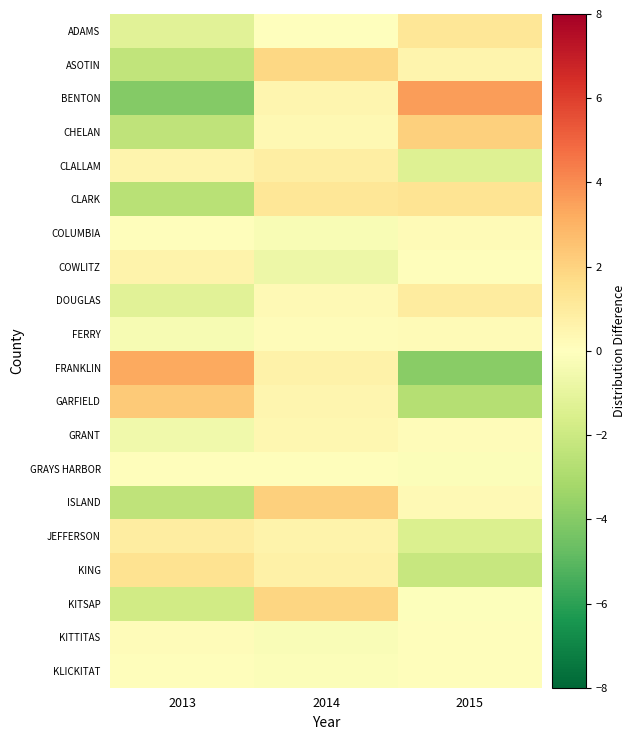

At which category is the sum across all series the highest?

2014